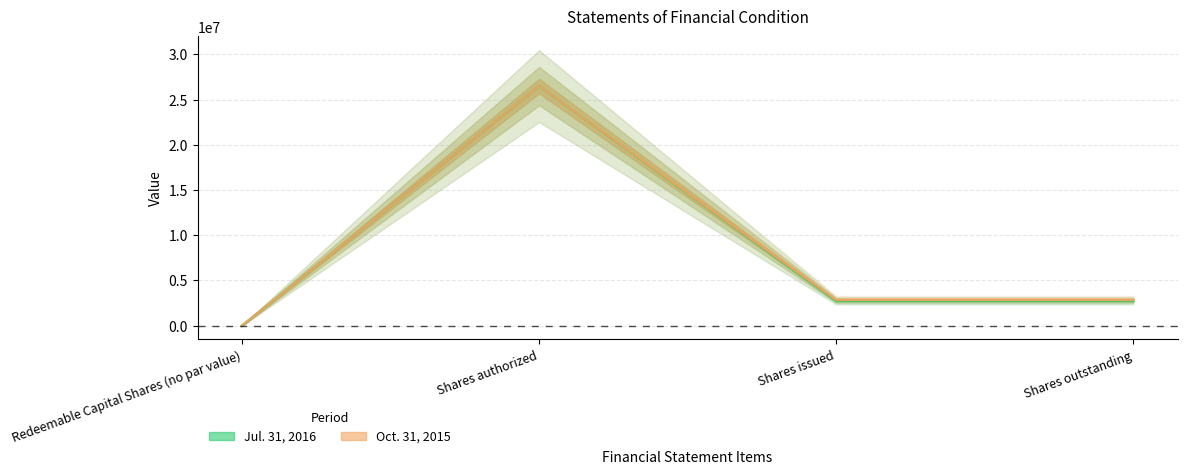

What is the value of the Oct. 31, 2015 point at the 4th from the left?

2850000